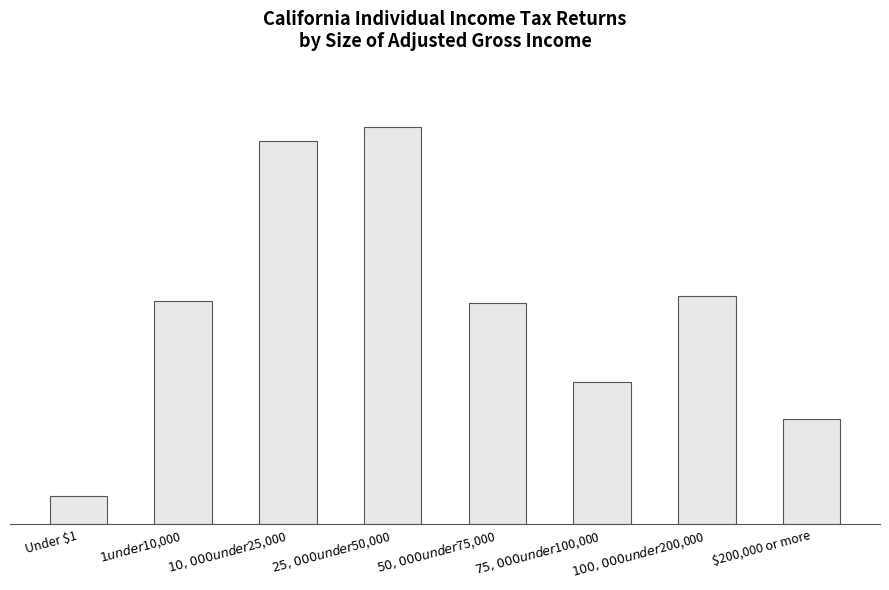

What is the greatest value displayed?

4073750